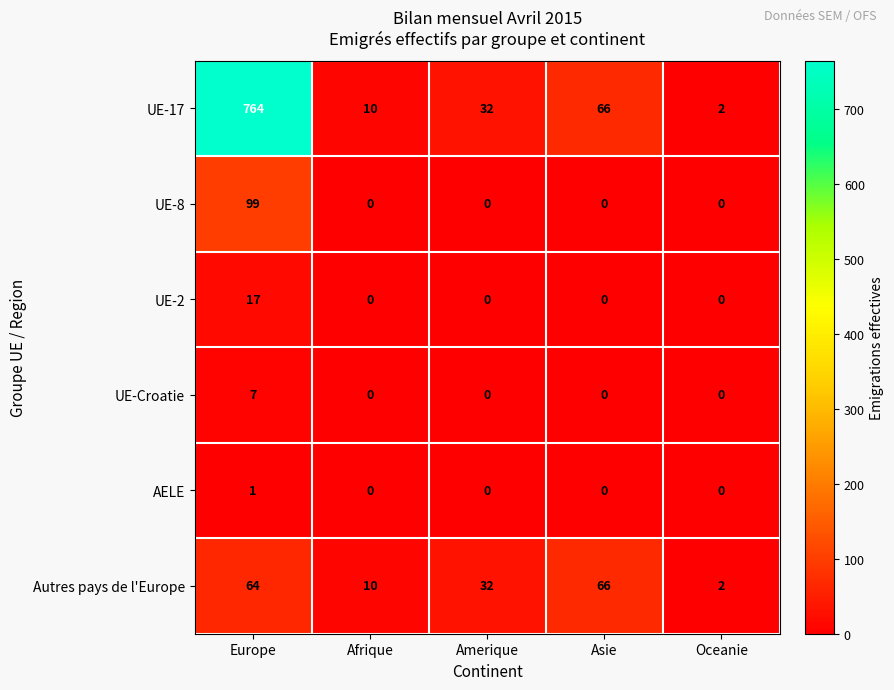

At how many categories does at least one series exceed 400?

1